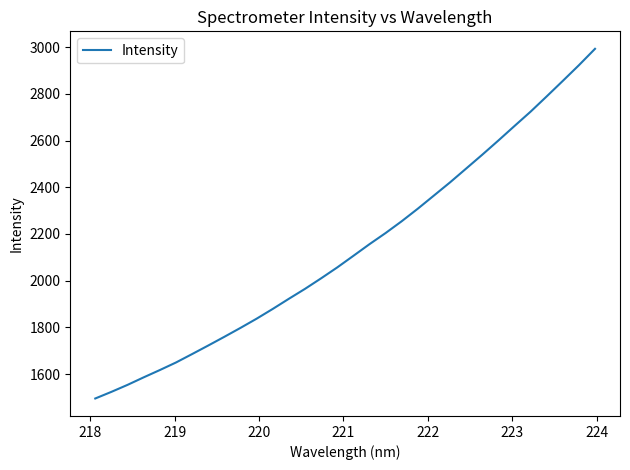

What is the difference between the maximum and minimum values?

1496.5